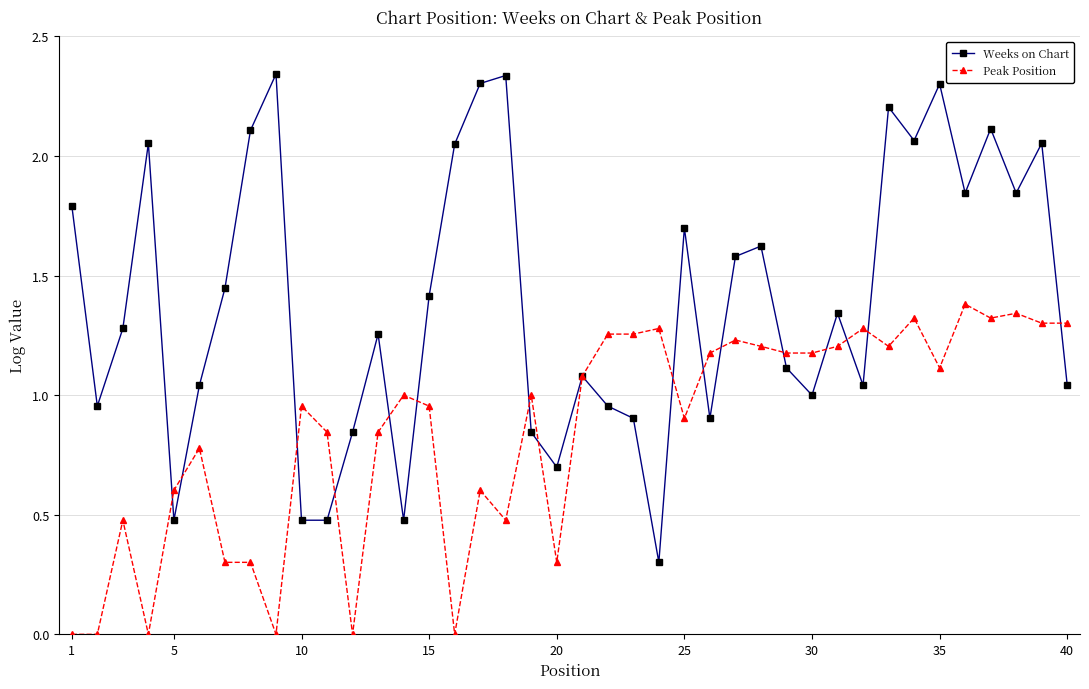

Does the chart have visible grid lines?

Yes